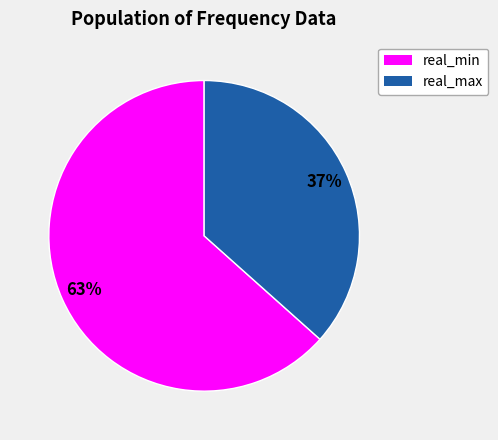

What percentage is the real_max slice, to the nearest percent?

37%